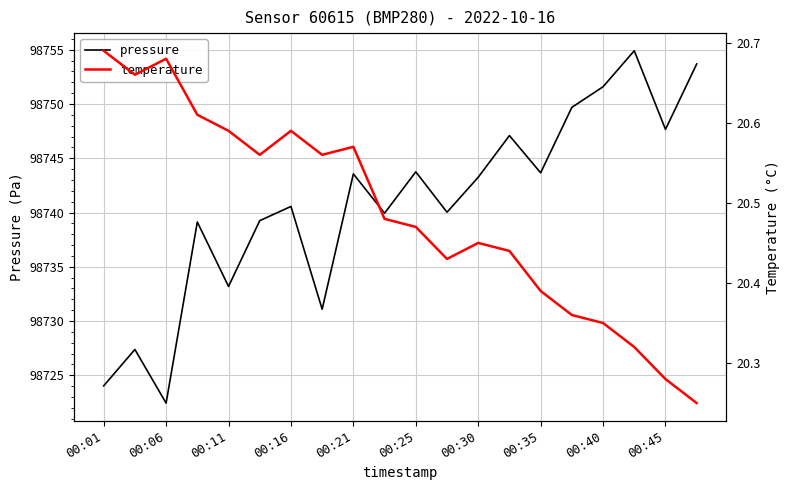

What is the maximum value for pressure?

98754.9